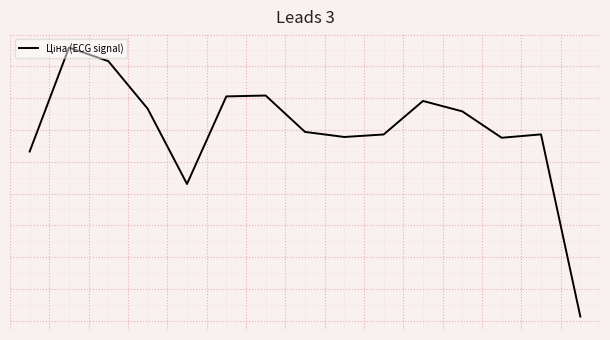

How many interior local valleys (lower than both neighbors) does the data have?

3